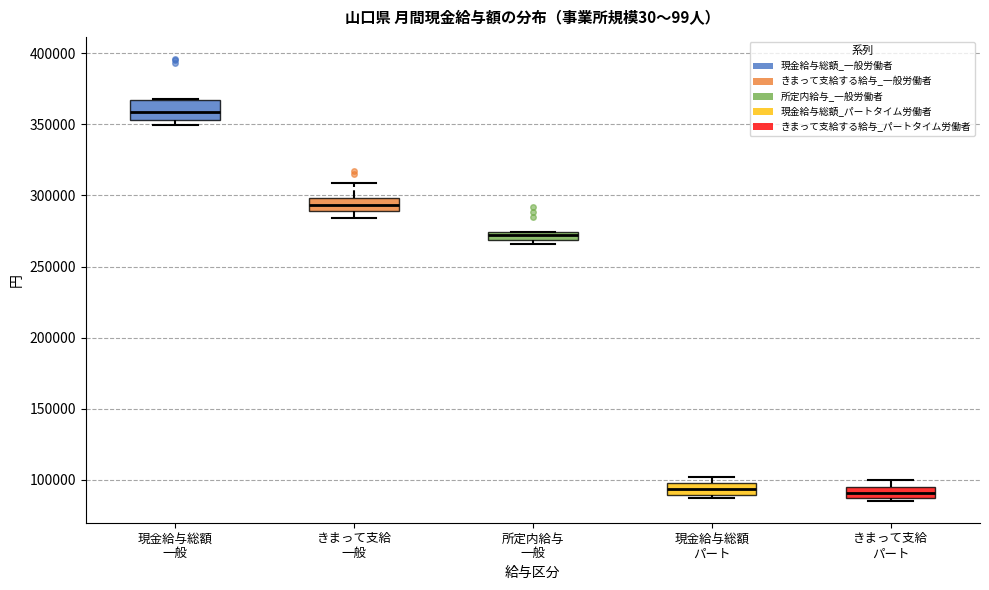

Where does the median line of the box for 現金給与総額 一般 sit on the y-axis? The values are not printed on the chart, so give them approximately, as read against the axis.

360000